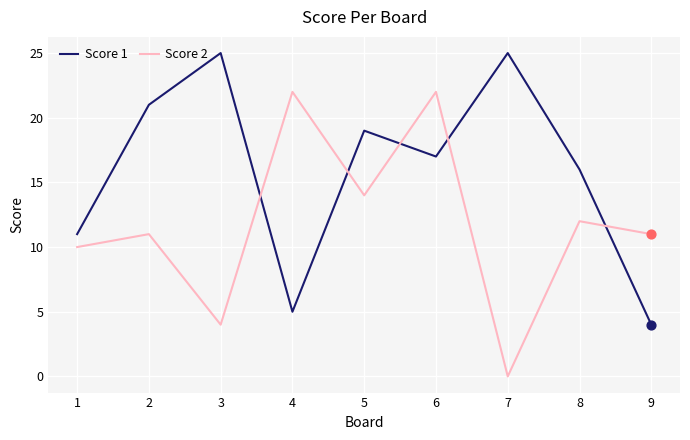

Which series has the largest total across all categories?

Score 1